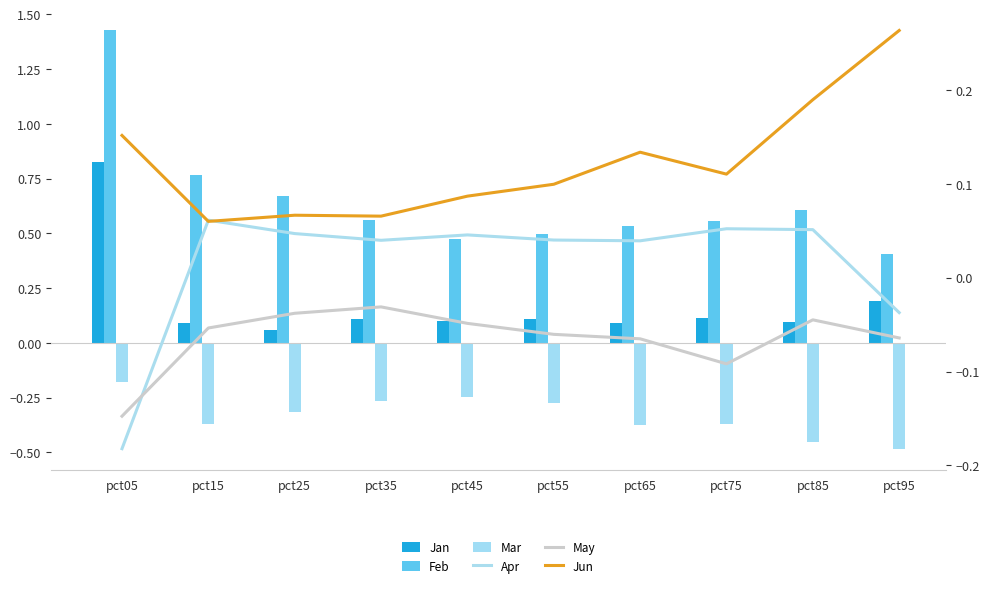

At which category does the chart reach its minimum across all series?

pct95